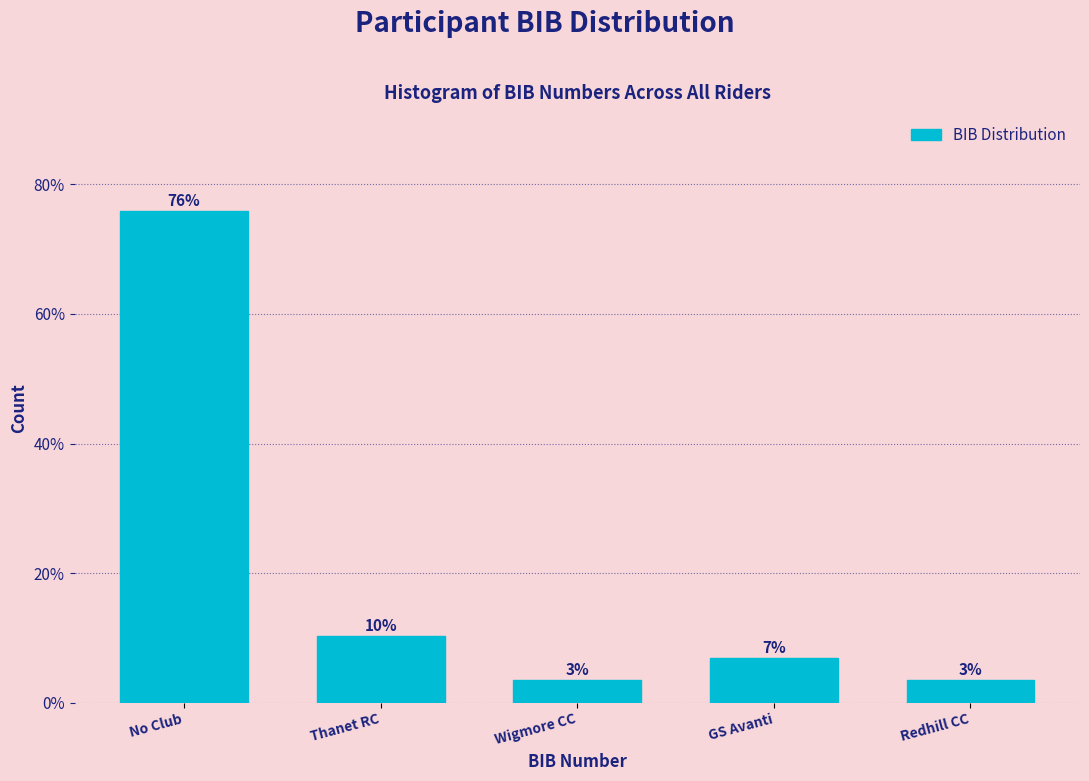

Does the chart contain any negative values?

No